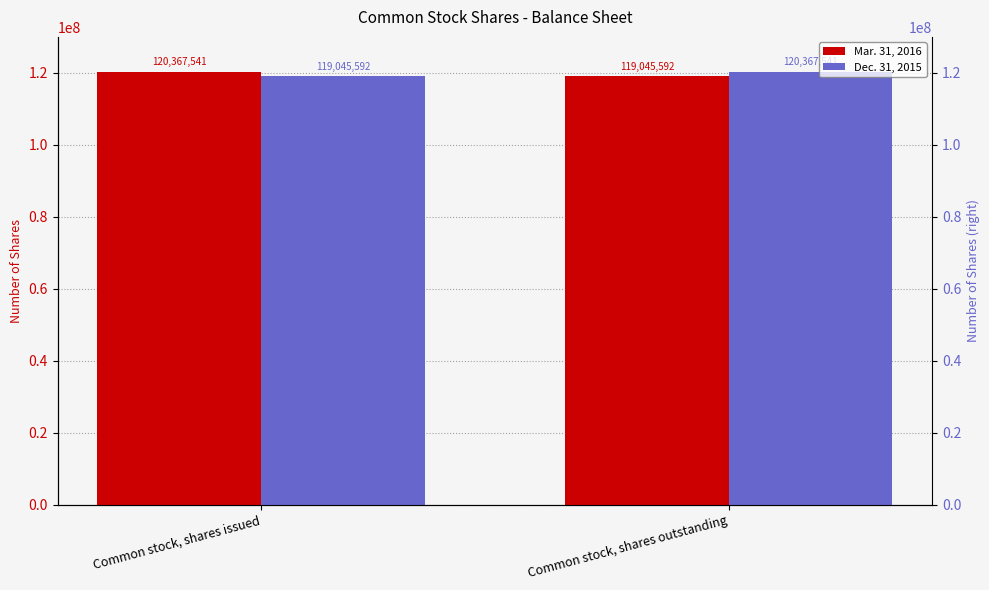

What is the total value across all series at Common stock, shares outstanding?

239413133